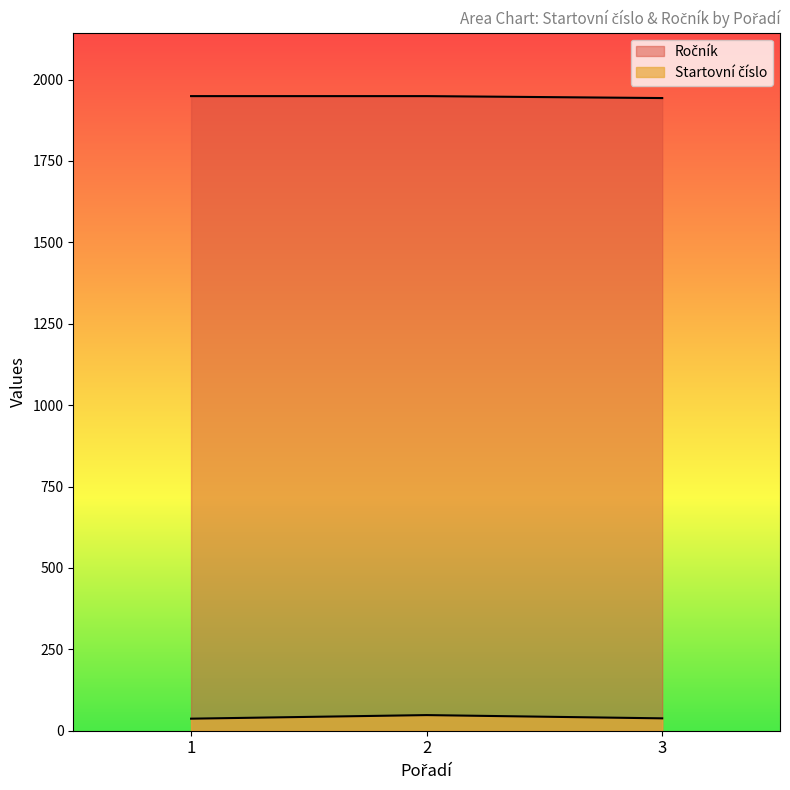

Which label corresponds to the smallest value in the chart?

1